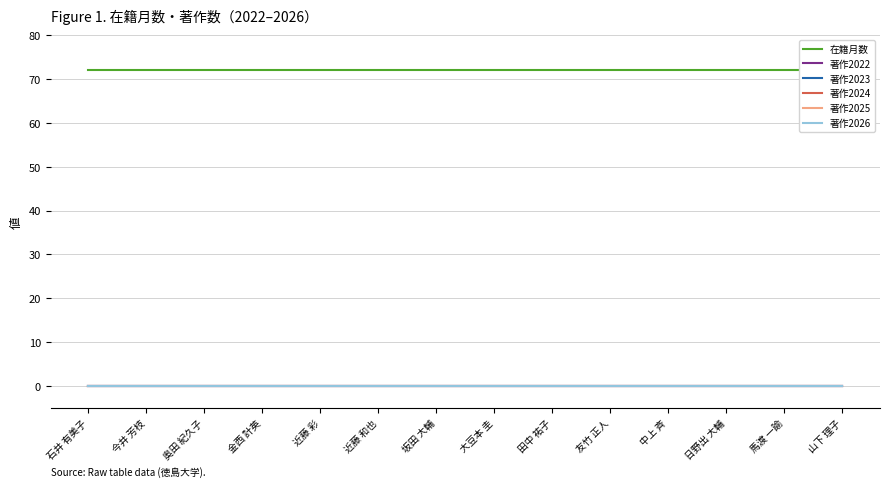

What position from the right is 近藤 彩?

10